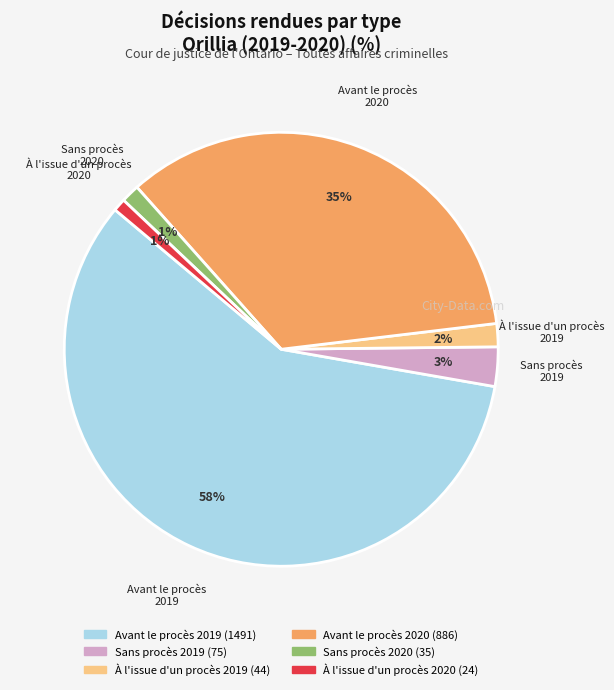

To the nearest percent, what is the difference between the largest and smallest slice percentages?

57%